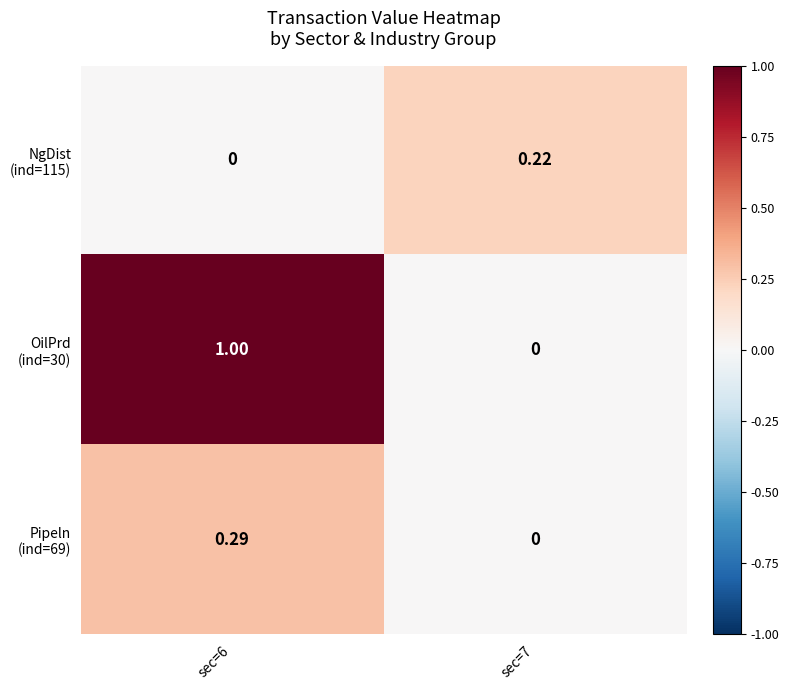

Count the number of categories in the chart.

2